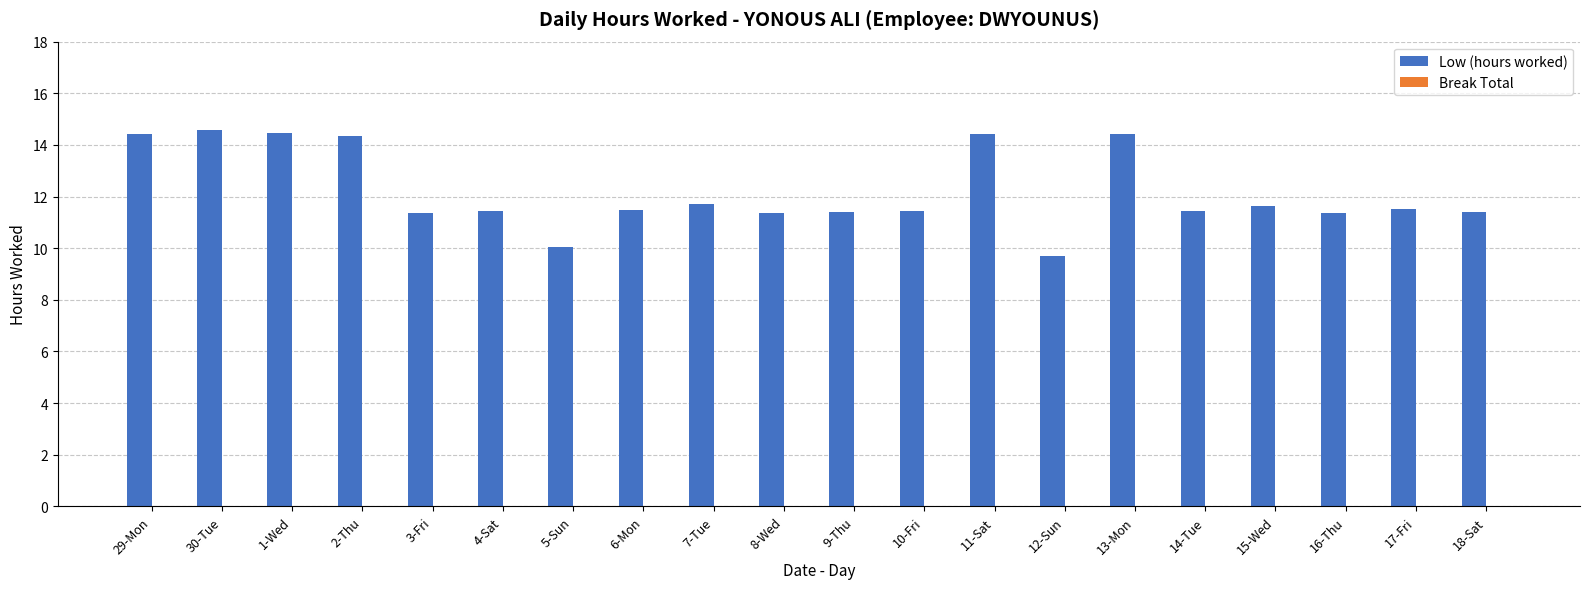

What is the label of the 18th bar from the right?

1-Wed